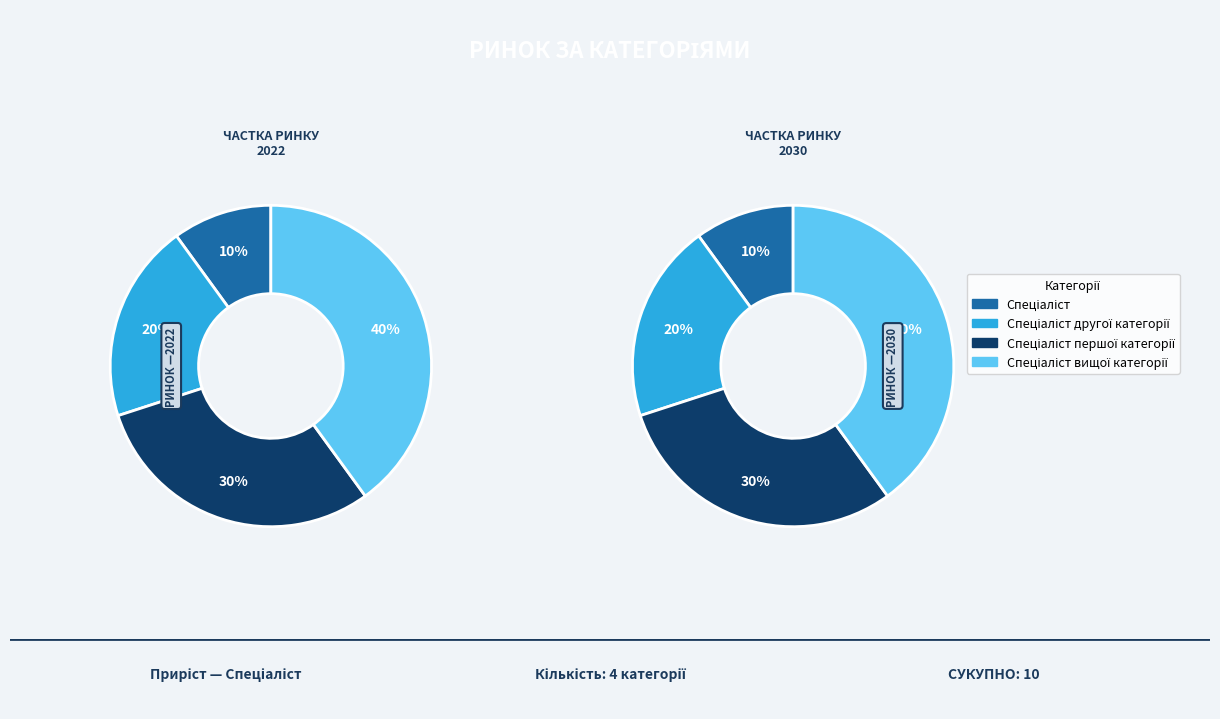

What percentage is NOT represented by Спеціаліст першої категорії?

70.0%